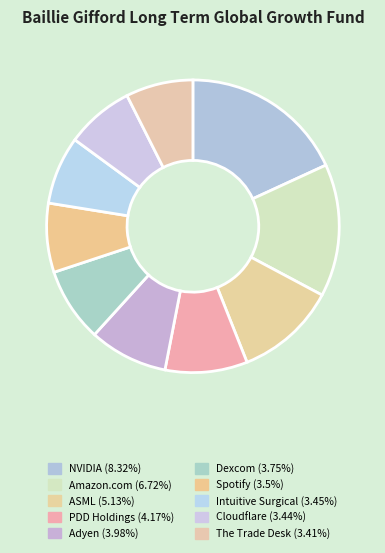

What portion of the pie excludes ASML?

88.8%